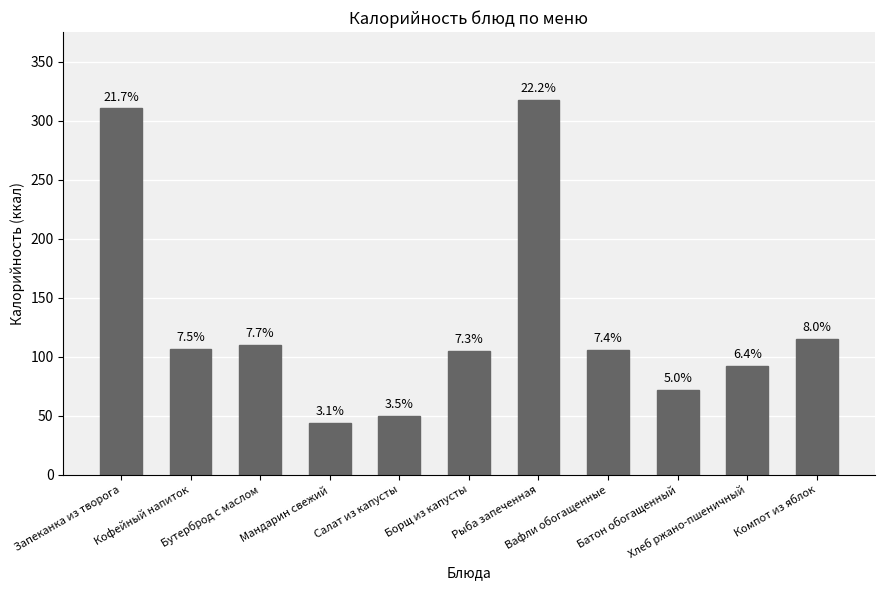

The value at Бутерброд с маслом is 67.5. True or false?

False